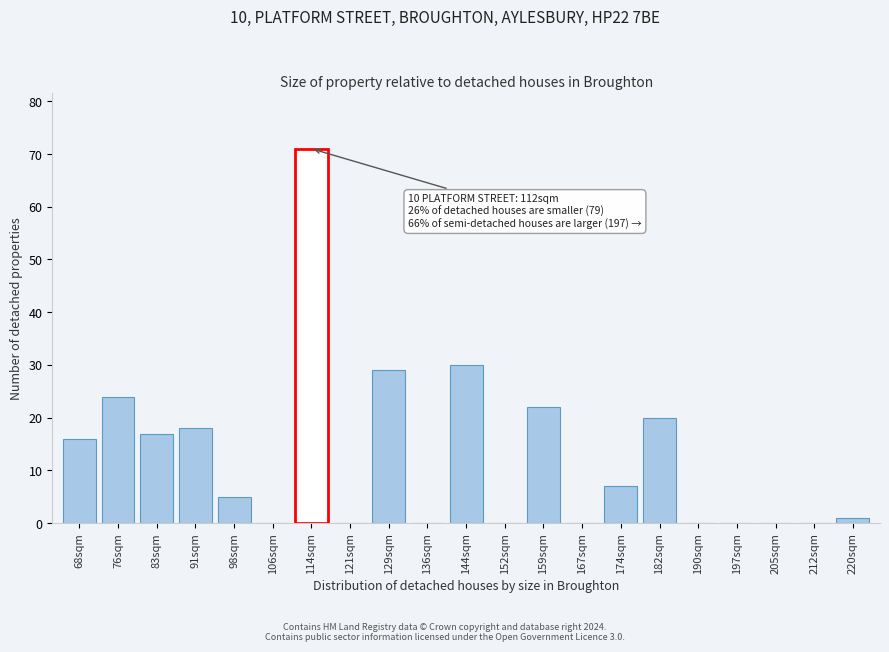

Reading left to right, extract all data points from this chart.

68sqm=16	76sqm=24	83sqm=17	91sqm=18	98sqm=5	106sqm=0	114sqm=71	121sqm=0	129sqm=29	136sqm=0	144sqm=30	152sqm=0	159sqm=22	167sqm=0	174sqm=7	182sqm=20	190sqm=0	197sqm=0	205sqm=0	212sqm=0	220sqm=1